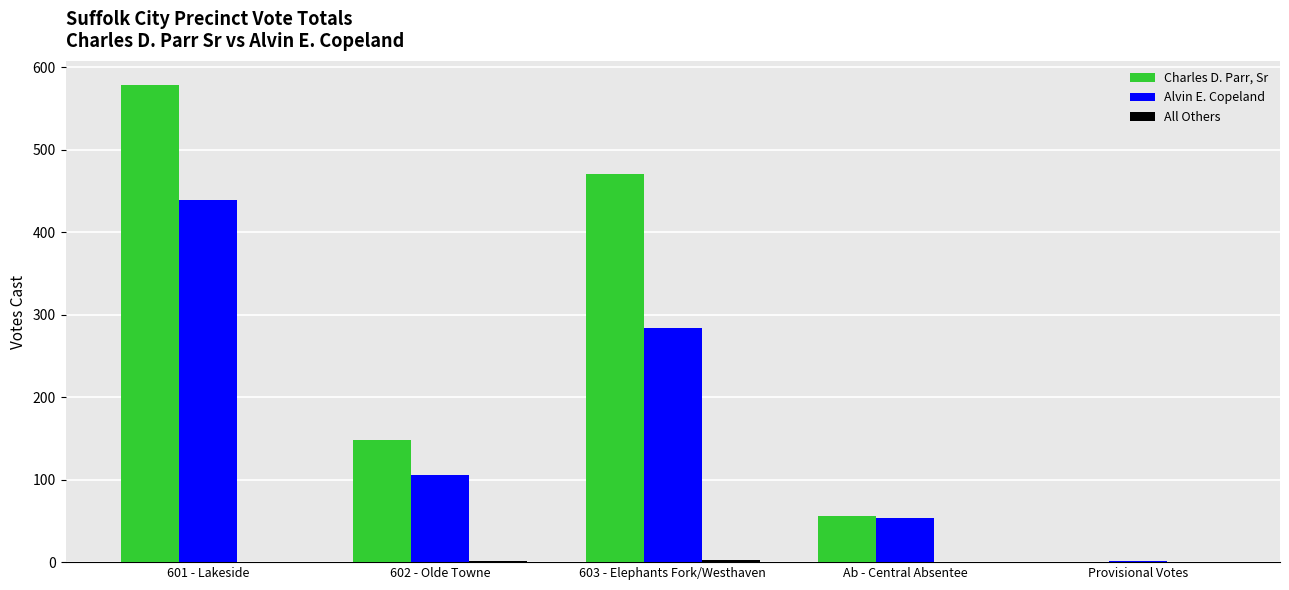

How many data points does each series have?

5